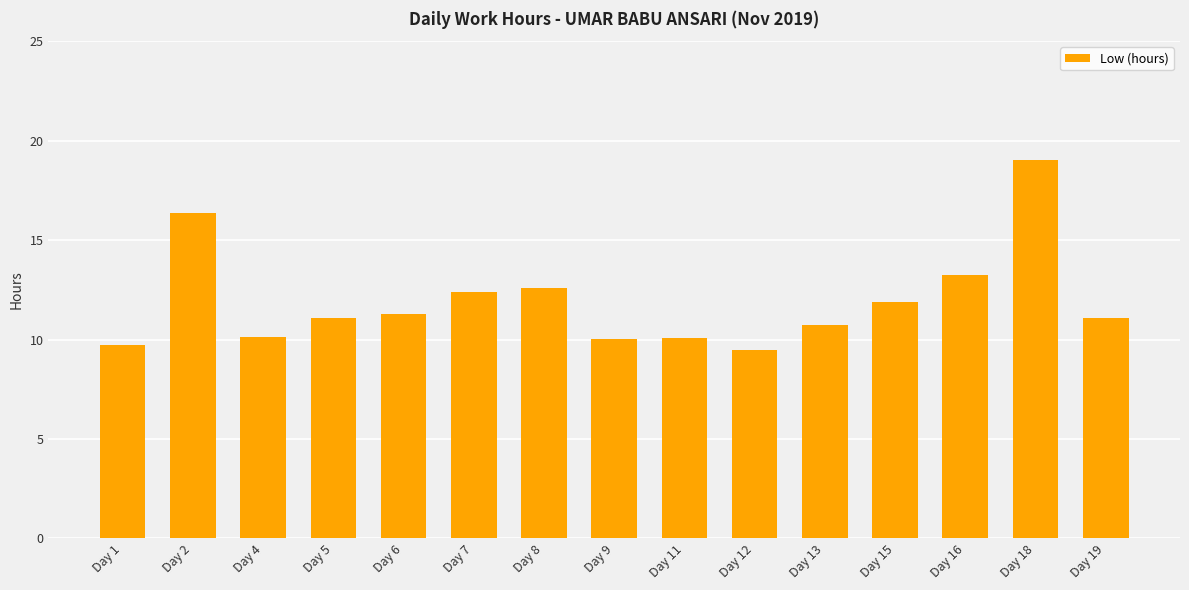

Reading left to right, extract all data points from this chart.

Day 1=9.7	Day 2=16.4	Day 4=10.1	Day 5=11.1	Day 6=11.3	Day 7=12.4	Day 8=12.6	Day 9=10.1	Day 11=10.1	Day 12=9.5	Day 13=10.7	Day 15=11.9	Day 16=13.3	Day 18=19.0	Day 19=11.1